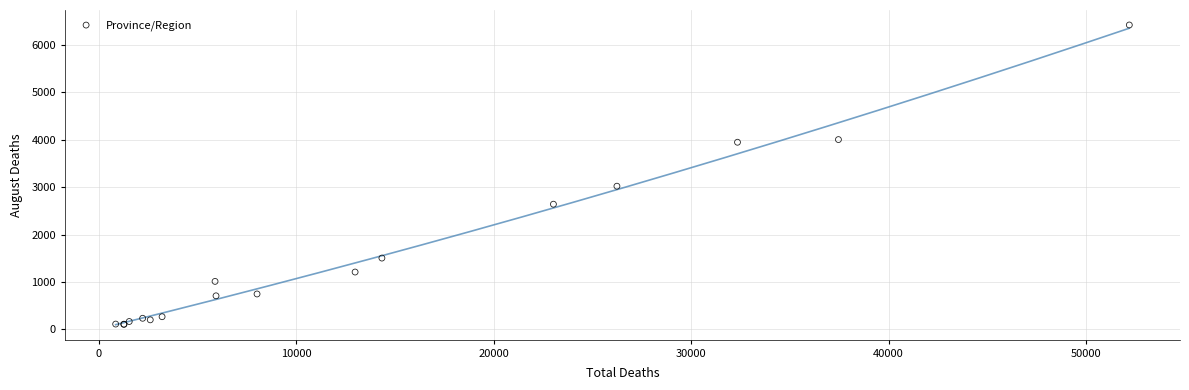

What Y value in the scatter plot is closest to 3261?

3018